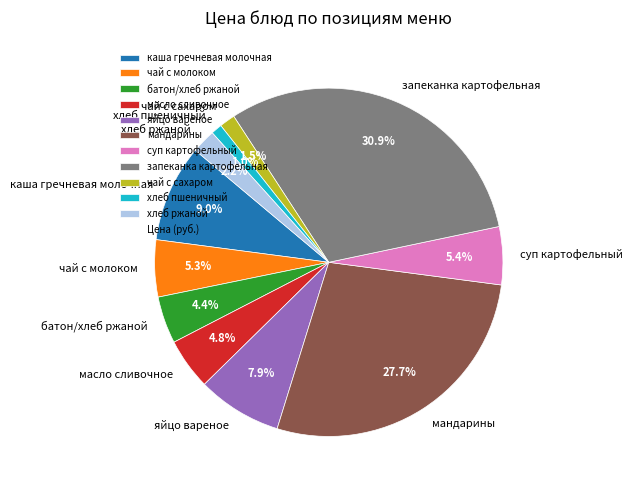

Between чай с молоком and хлеб пшеничный, which is larger?

чай с молоком